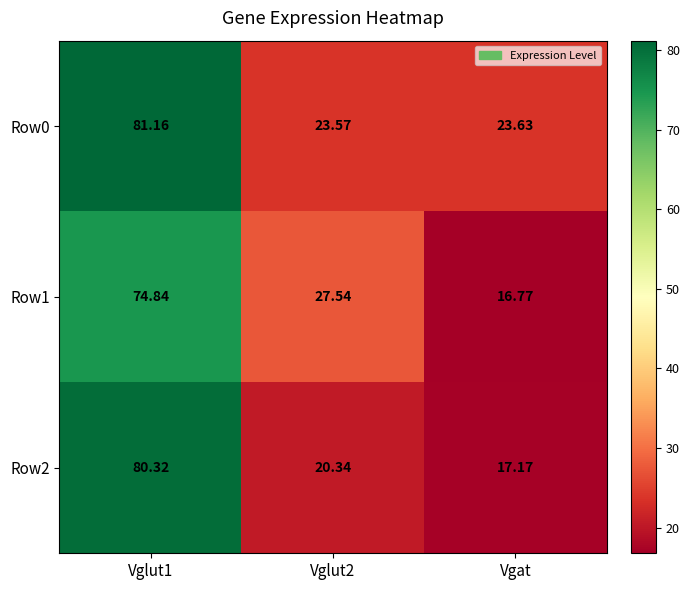

Count the number of data series in this chart.

3